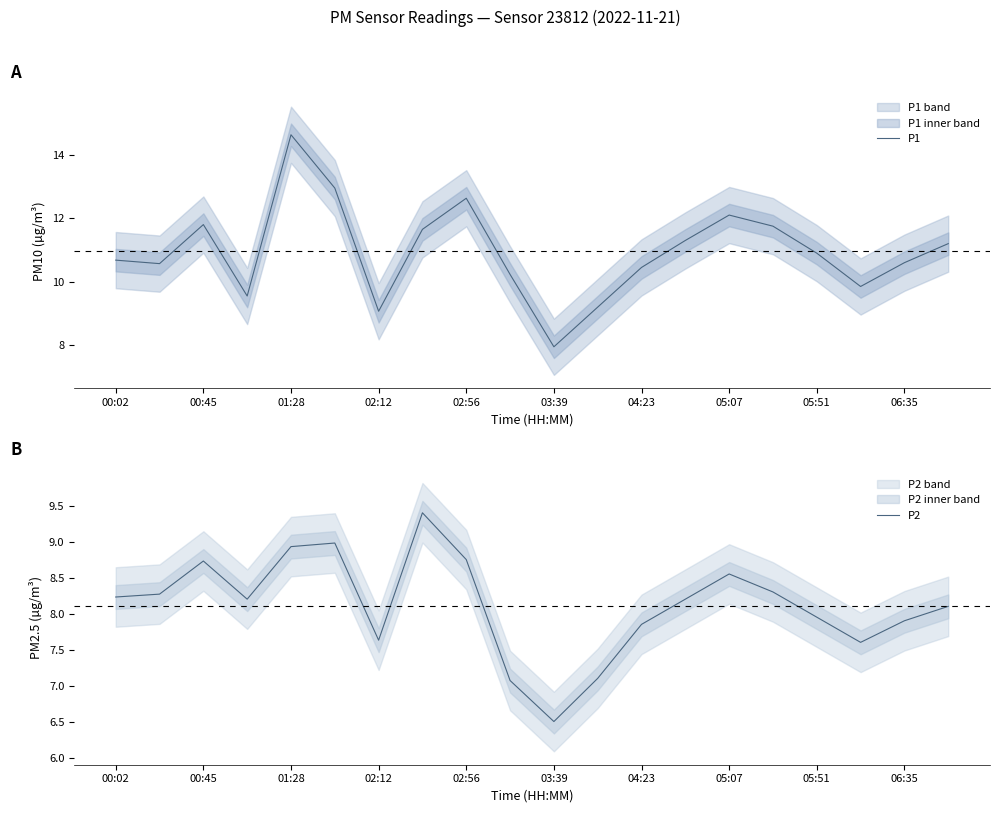

At which label does P1 first exceed 10?

00:02